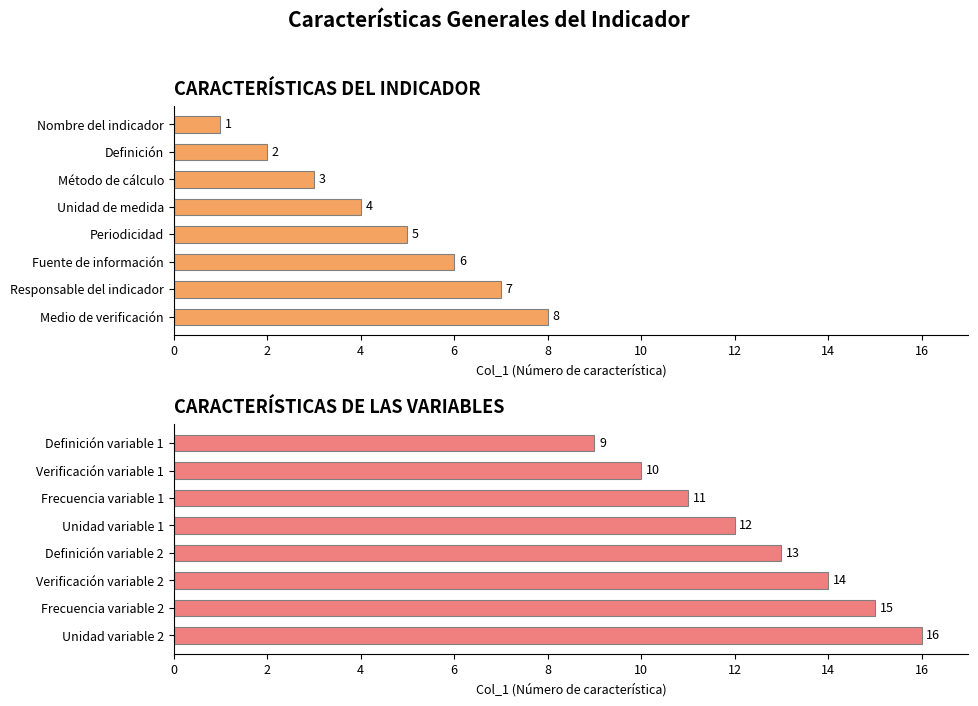

Are the bars horizontal?

Yes